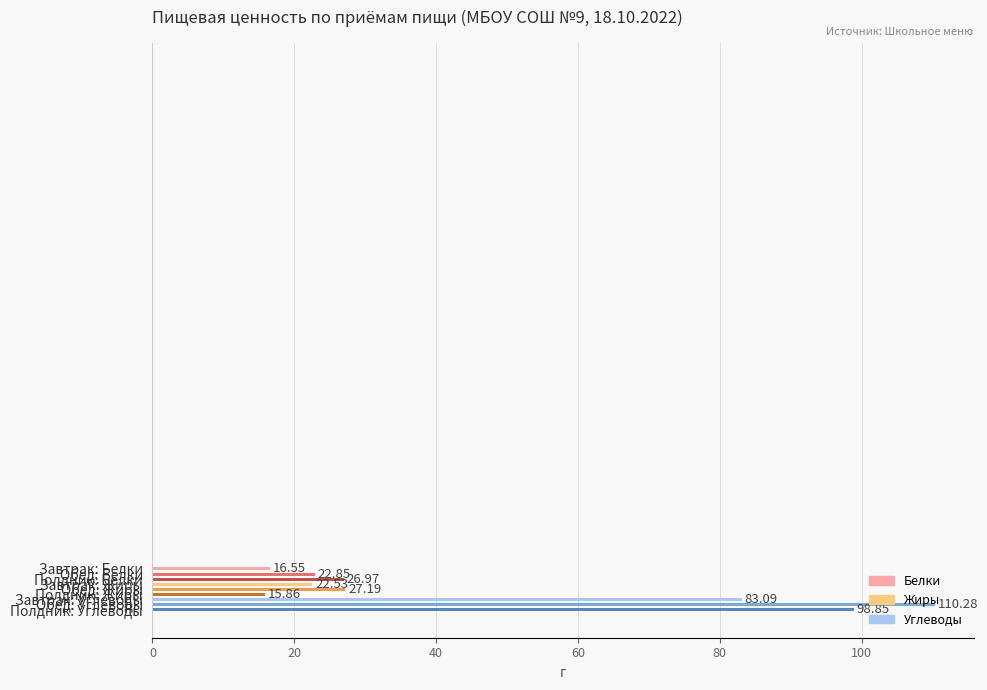

Which series has the largest range (max minus min)?

Углеводы